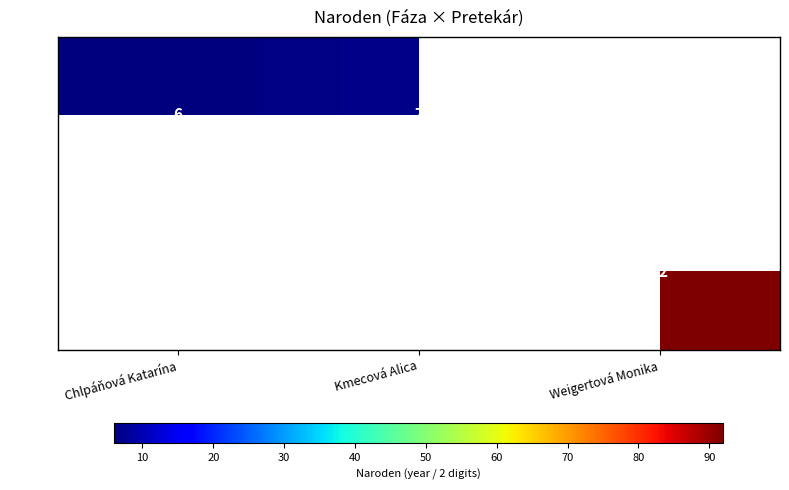

Is the value of Beh 2 at Weigertová Monika greater than the value of Beh 1 at Kmecová Alica?

Yes